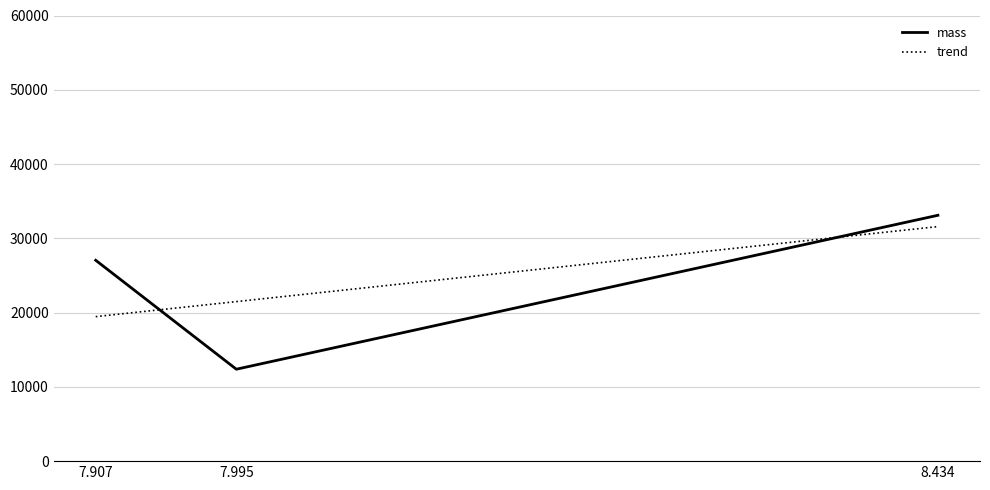

The value of mass at 7.907 is 27042.3. True or false?

True